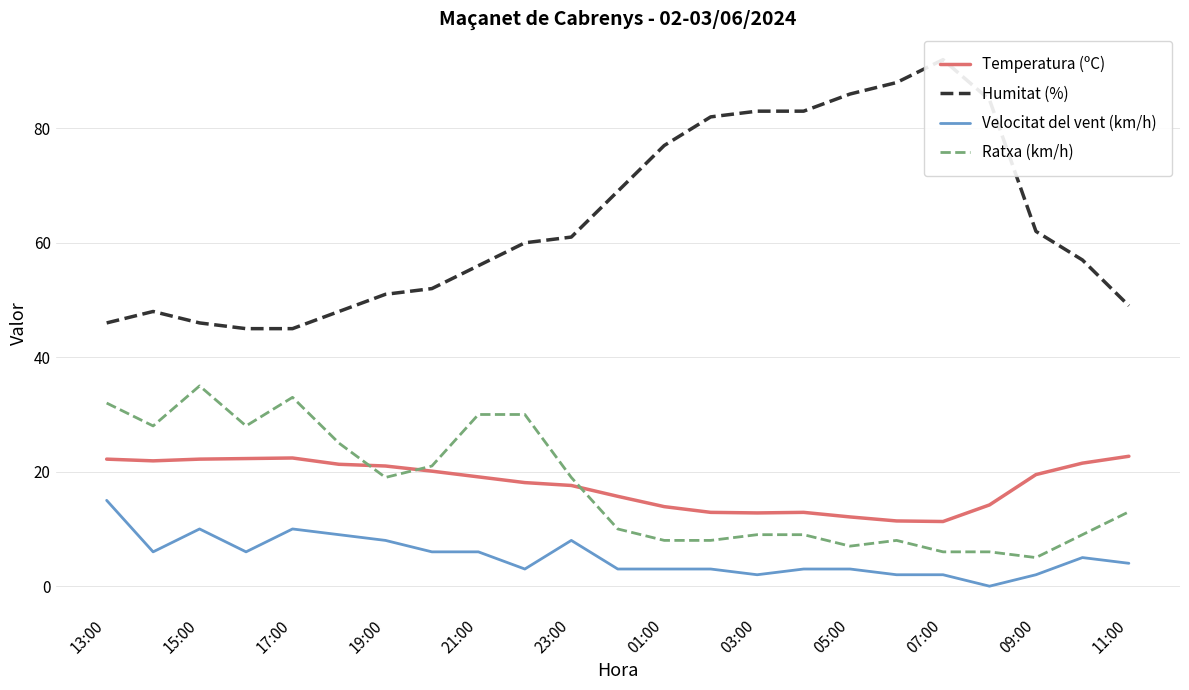

How many times do Ratxa (km/h) and Temperatura (ºC) cross each other?

3